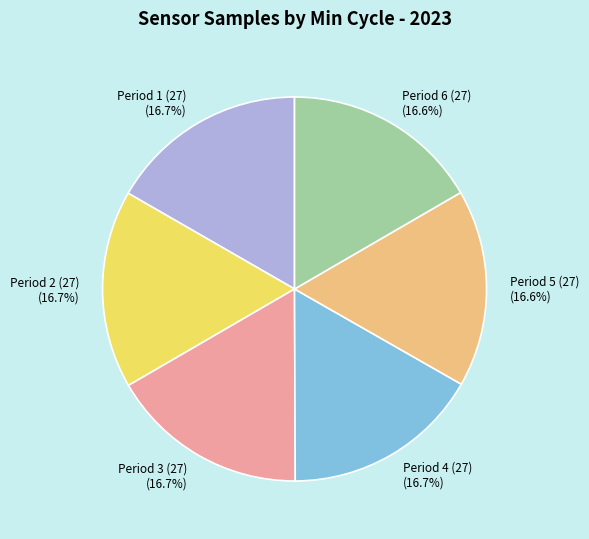

What is the ratio of the value at Period 2 (27) to the value at Period 5 (27)?

1.0